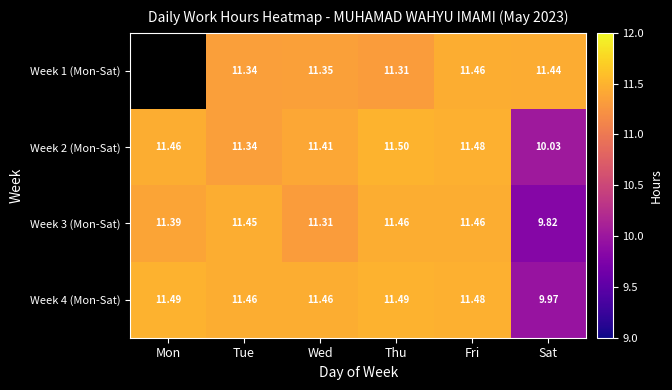

The Week 3 (Mon-Sat) series shows 5.2 at Wed. True or false?

False